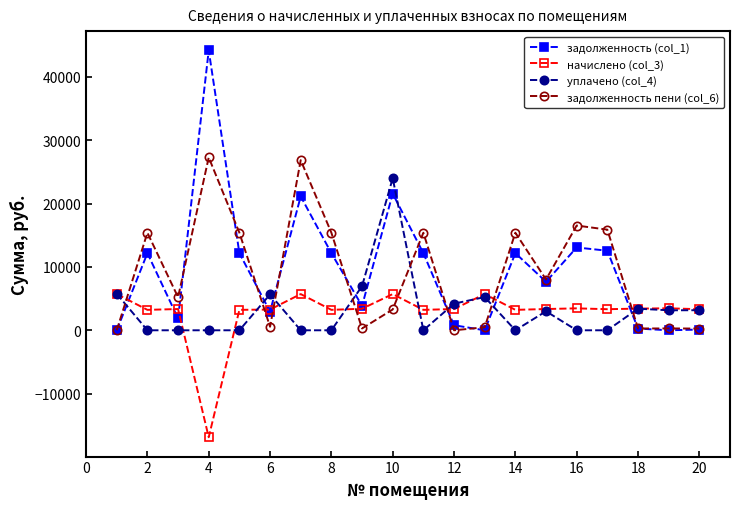

How many data points in начислено (col_3) are less than 3354?

9